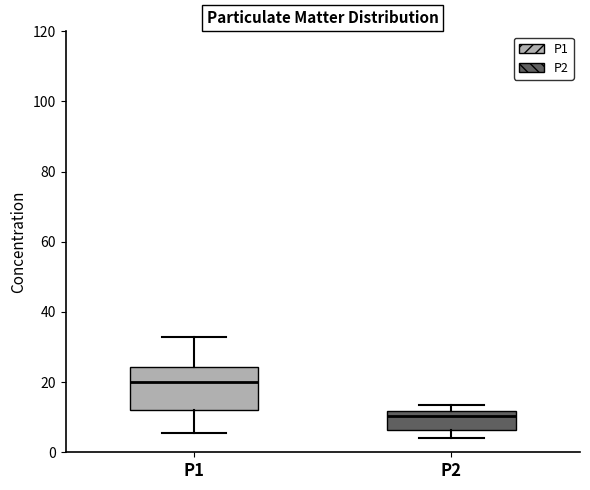

Reading left to right, read every box against the y-axis: the position of its median line, the range the box covers, and the ends of its whiskers. The values are not printed on the chart, so give them approximately, as read against the axis.

P1: median 20, box 12 to 24, whiskers 6 to 32
P2: median 10, box 6 to 12, whiskers 4 to 14